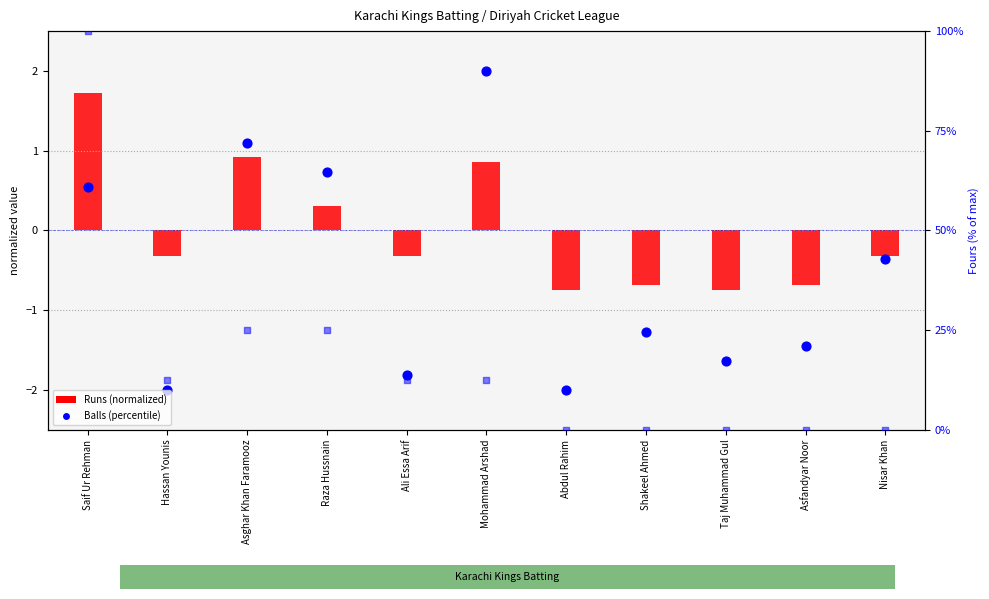

Is the value of Fours % at Hassan Younis greater than the value of Runs (normalized) at Asfandyar Noor?

Yes